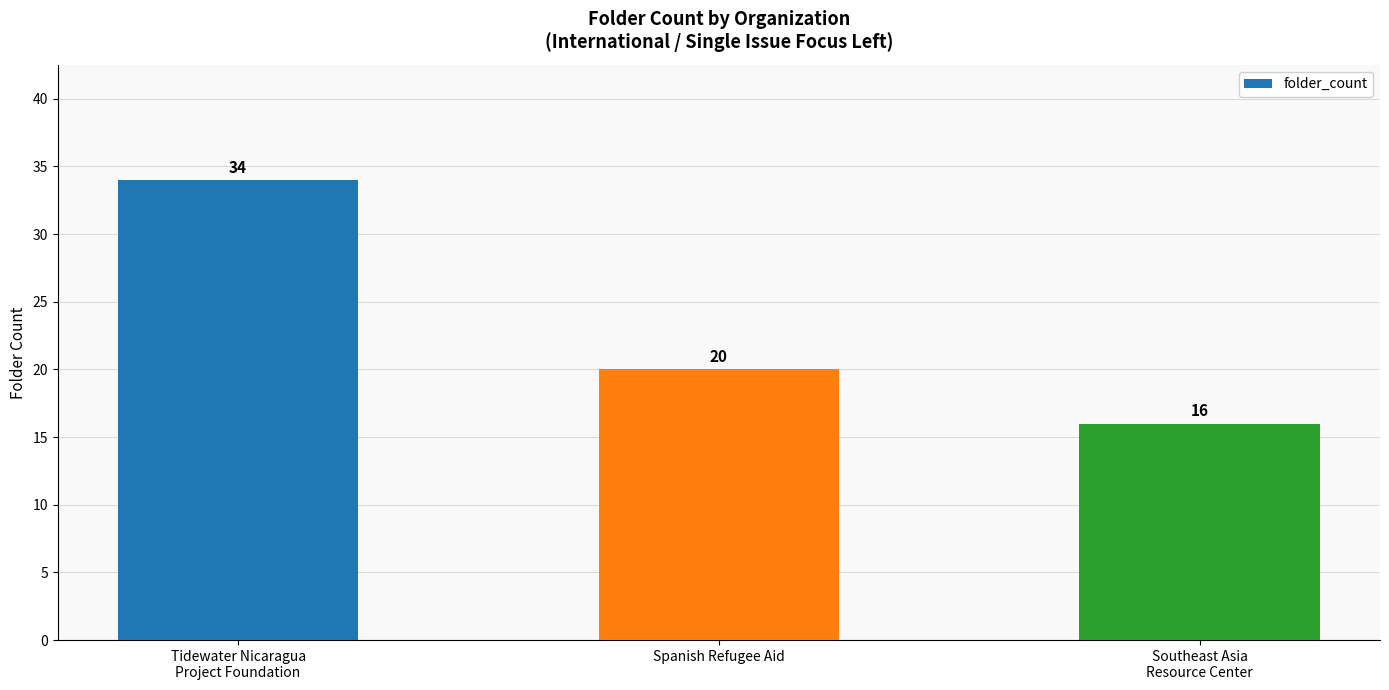

What is the smallest value displayed?

16